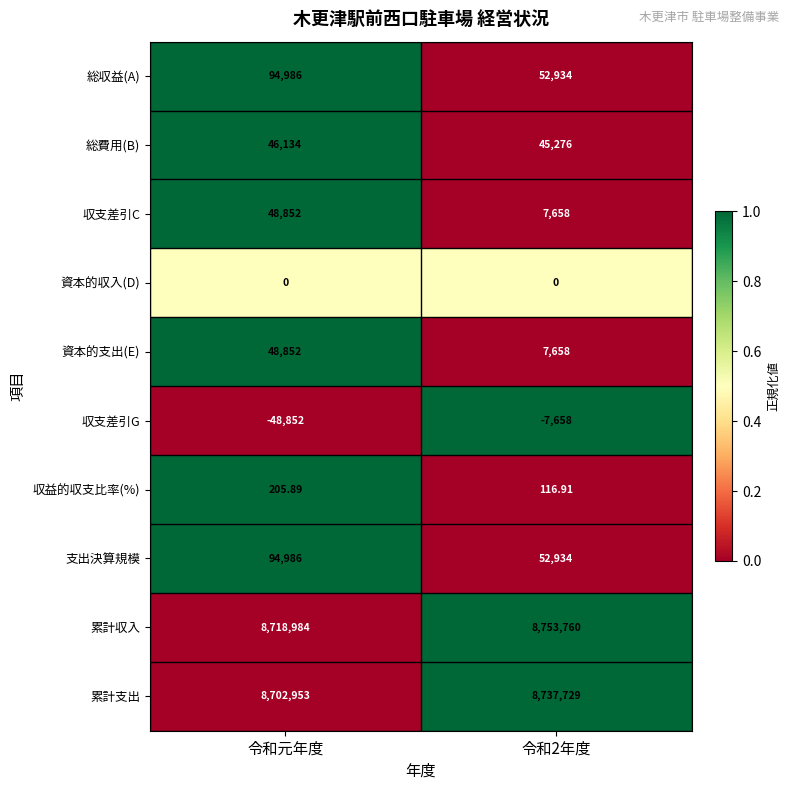

At which label does 収益的収支比率(%) first exceed 205?

令和元年度